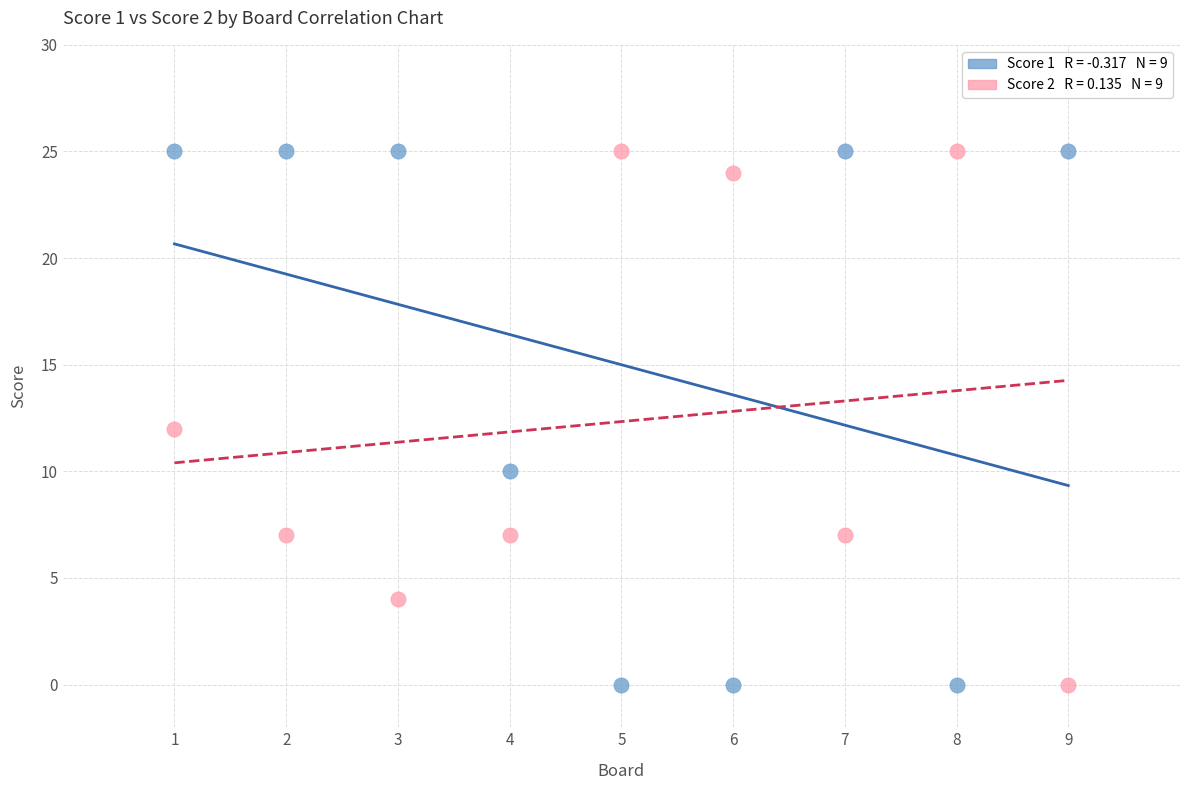

Across all data points, what is the range of Y values (max minus min)?

25